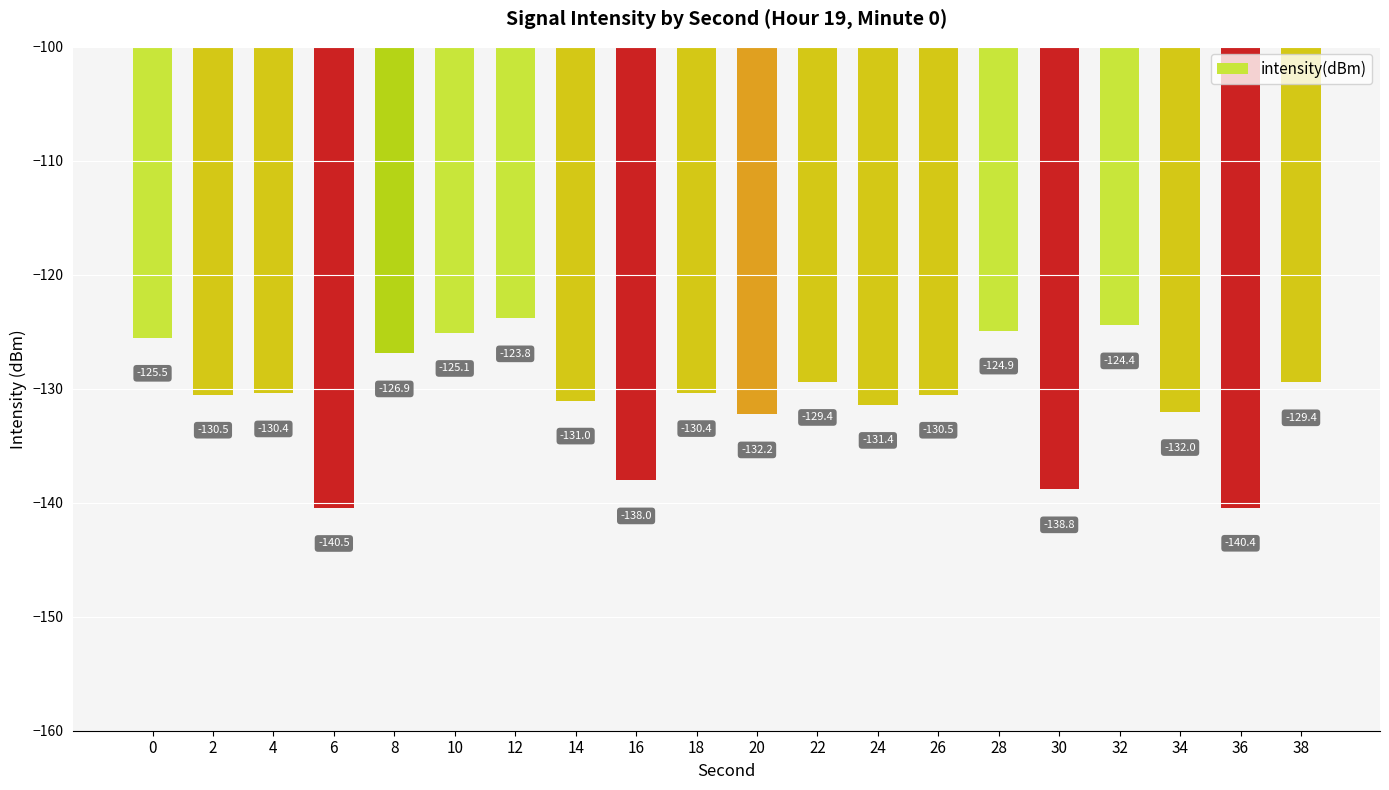

Where is the data nearest to the value -132?

34